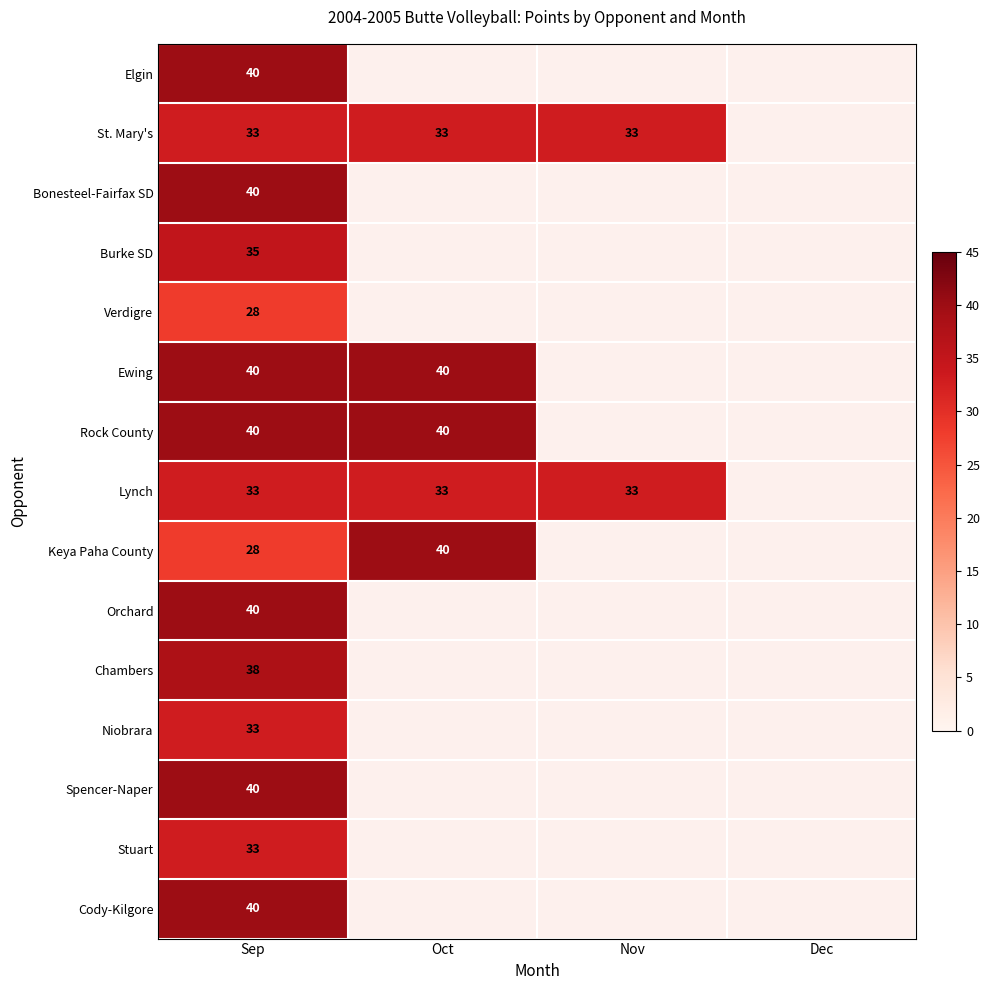

Is it true that Burke SD equals 56 at Sep?

False